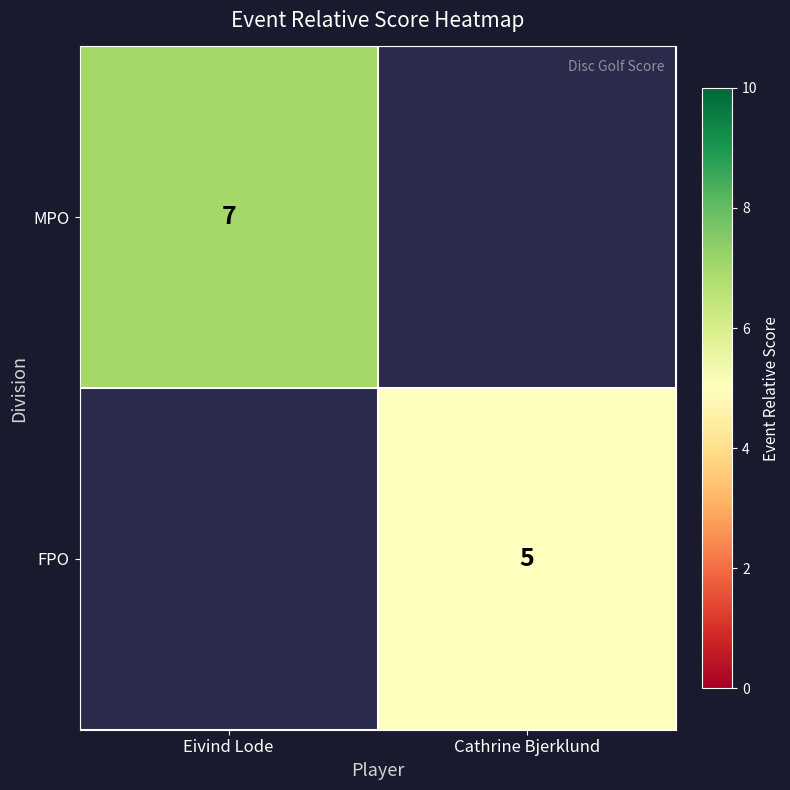

What is the maximum value shown in the chart?

7.0